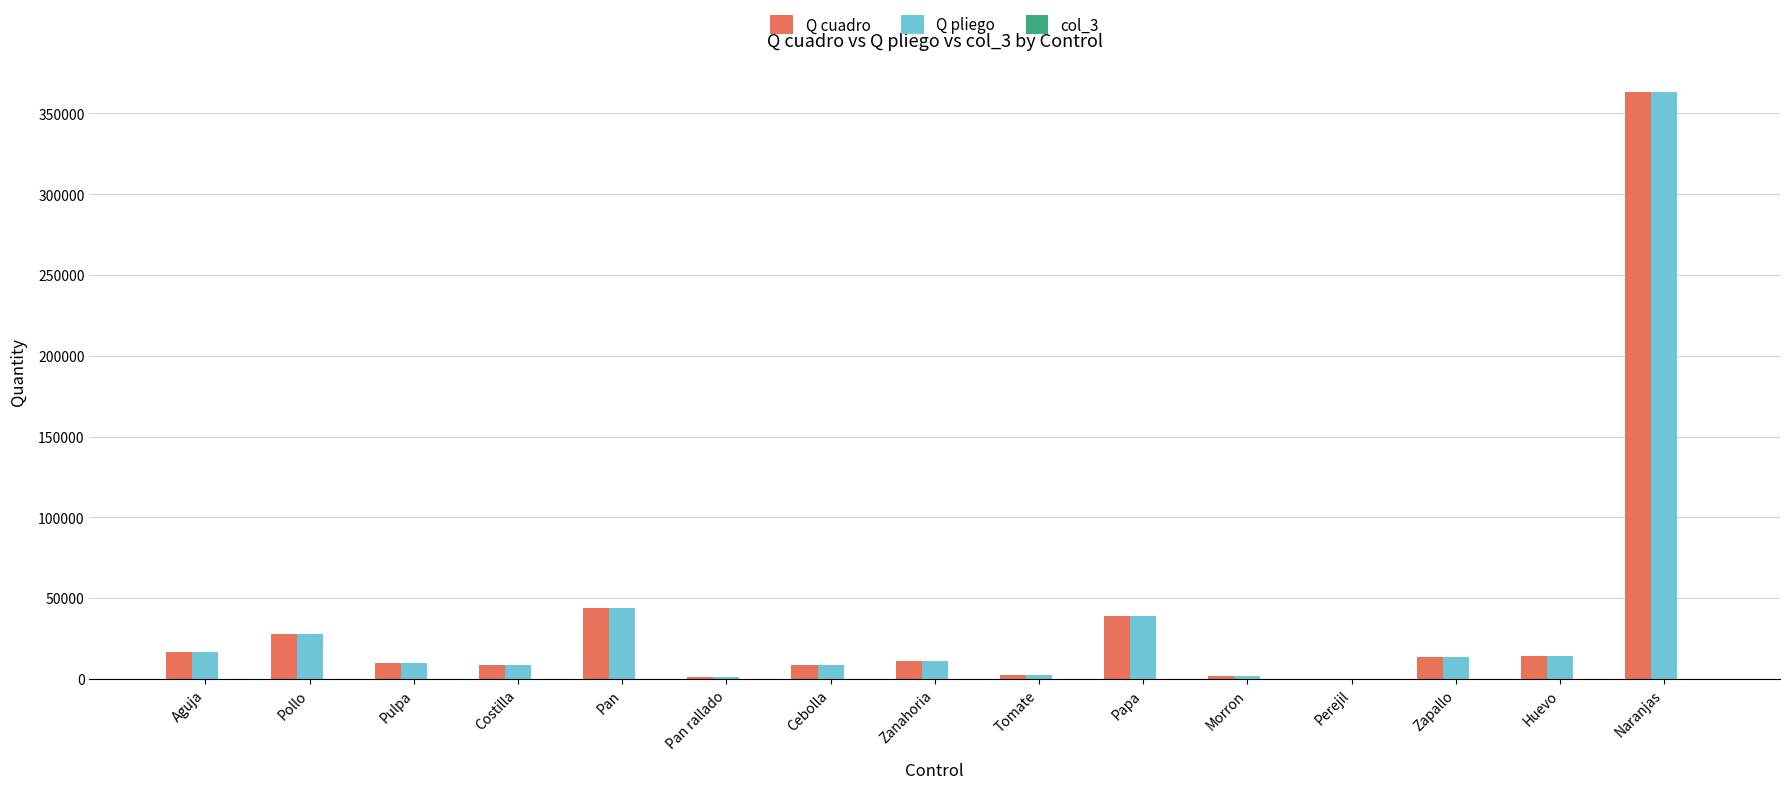

What value does the Q cuadro series have at Perejil?

59